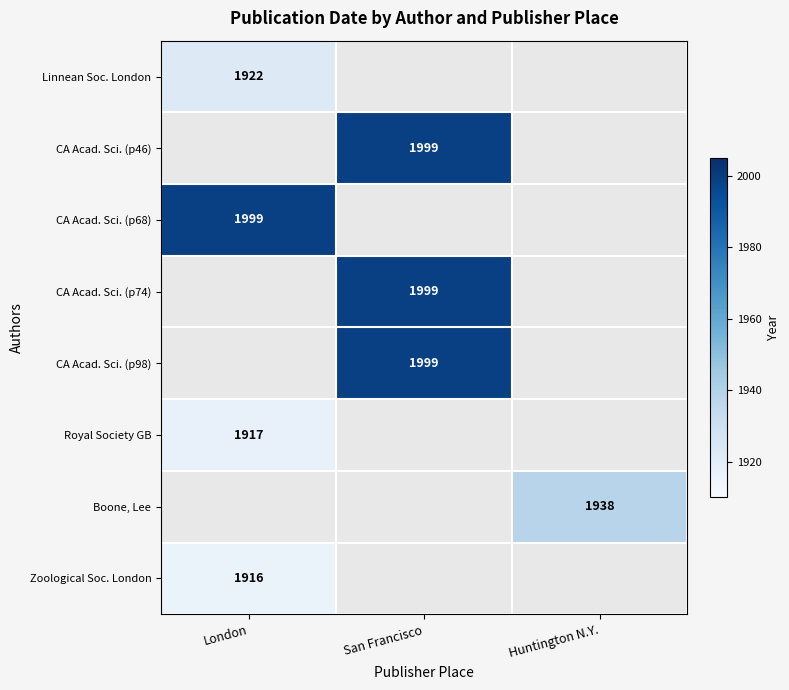

The value of CA Acad. Sci. (p46) at San Francisco is 1999. True or false?

True